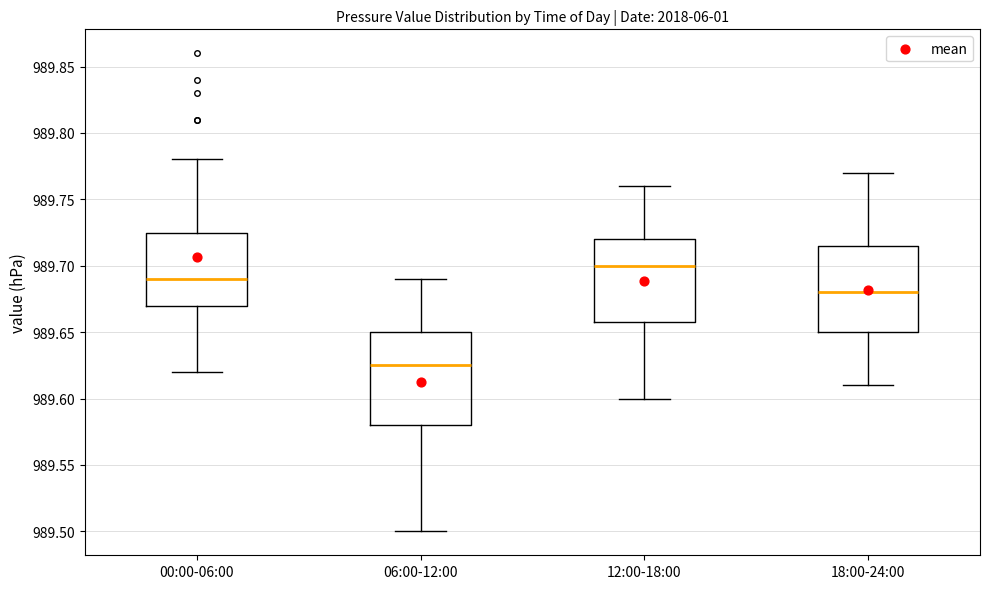

Which box has the lowest median line?

06:00-12:00